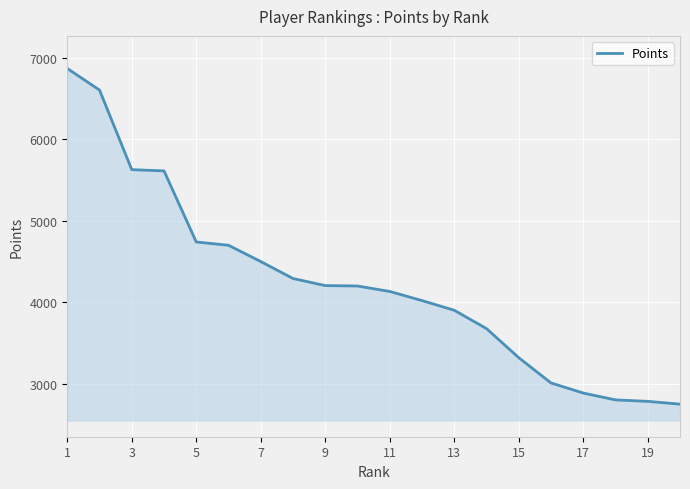

What is the average value?

4229